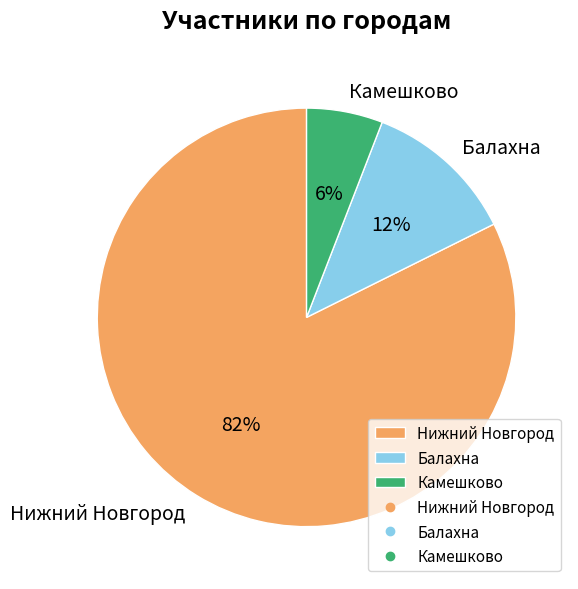

To the nearest percent, what percentage of the pie is Камешково?

6%